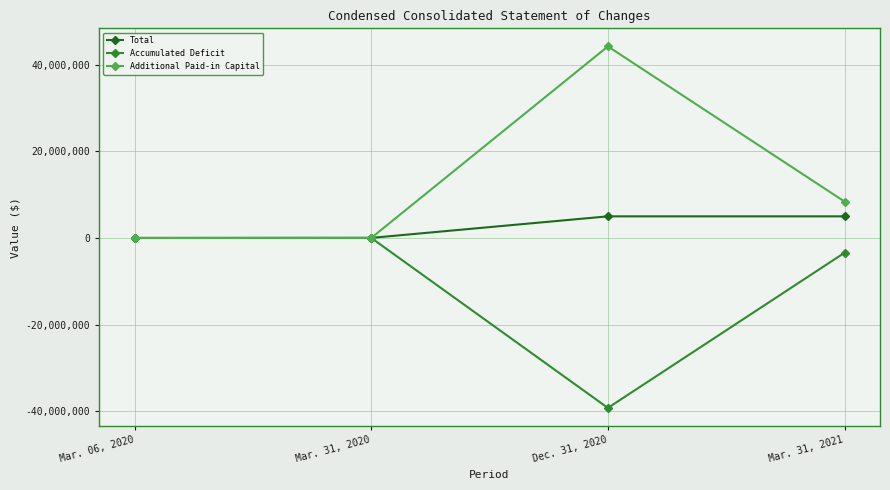

Where does the Accumulated Deficit series first go above -1000?

Mar. 06, 2020